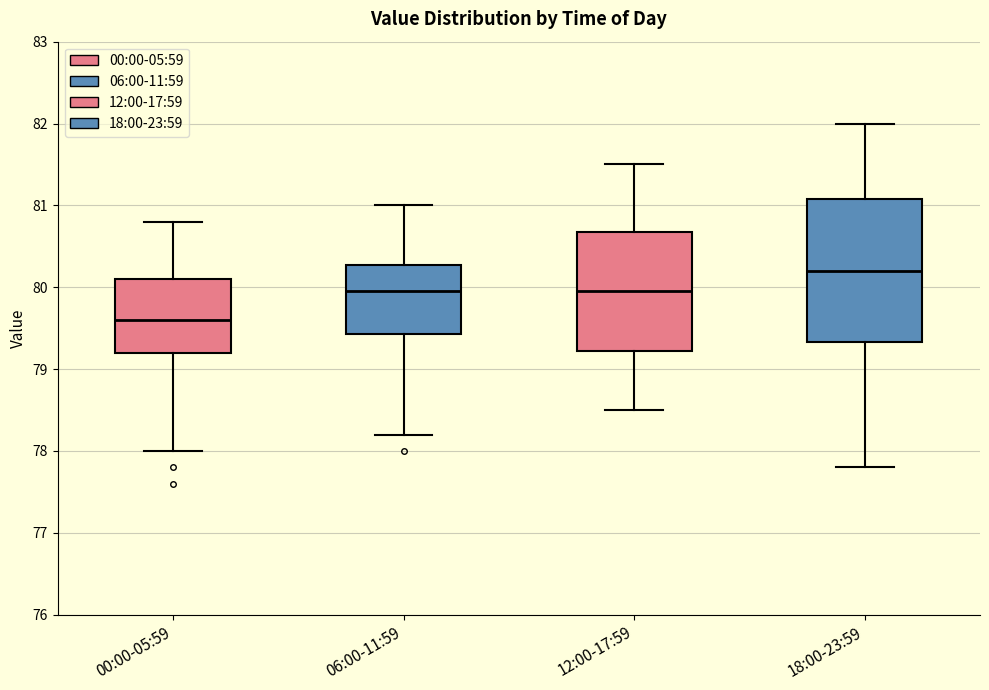

Where is the lower edge of the box for 00:00-05:59 on the y-axis? The values are not printed on the chart, so give them approximately, as read against the axis.

79.2